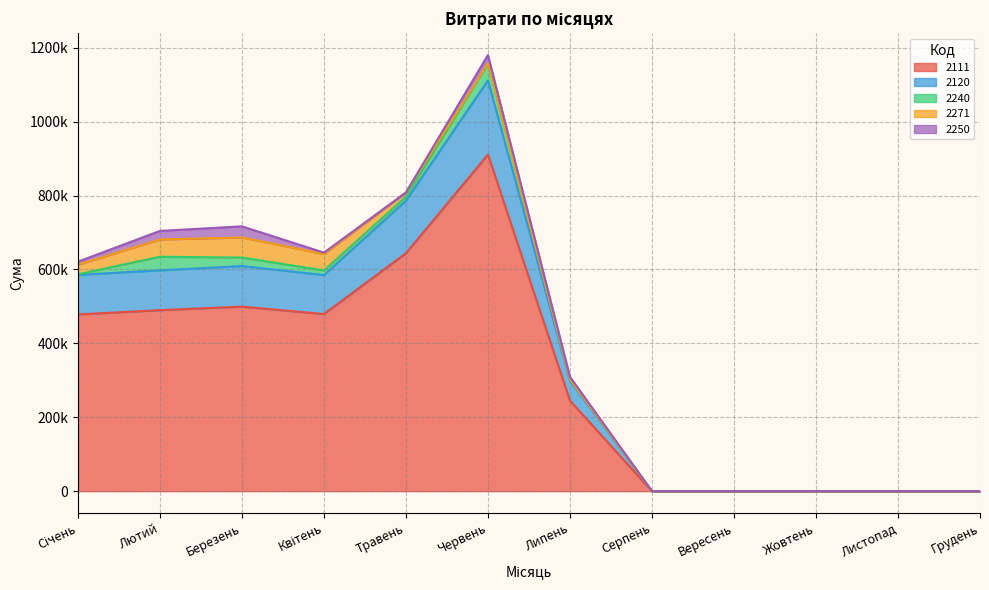

Which category has the highest value in the 2250 series?

Березень